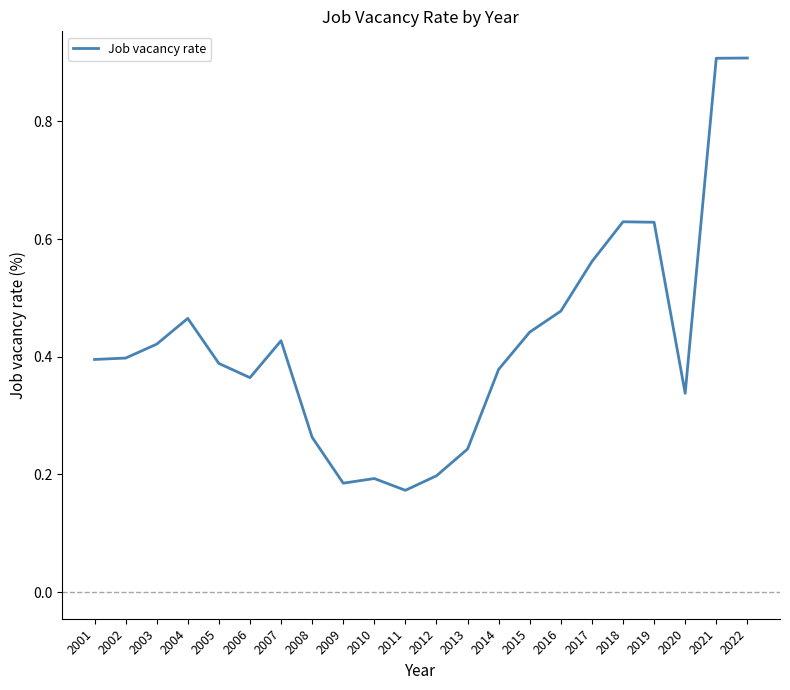

The chart shows a value of 0.3 at 2018. True or false?

False